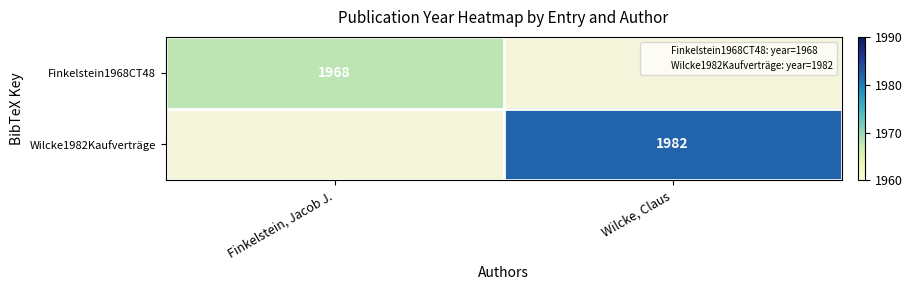

Is the value of Finkelstein1968CT48 at Finkelstein, Jacob J. greater than the value of Wilcke1982Kaufverträge at Wilcke, Claus?

No